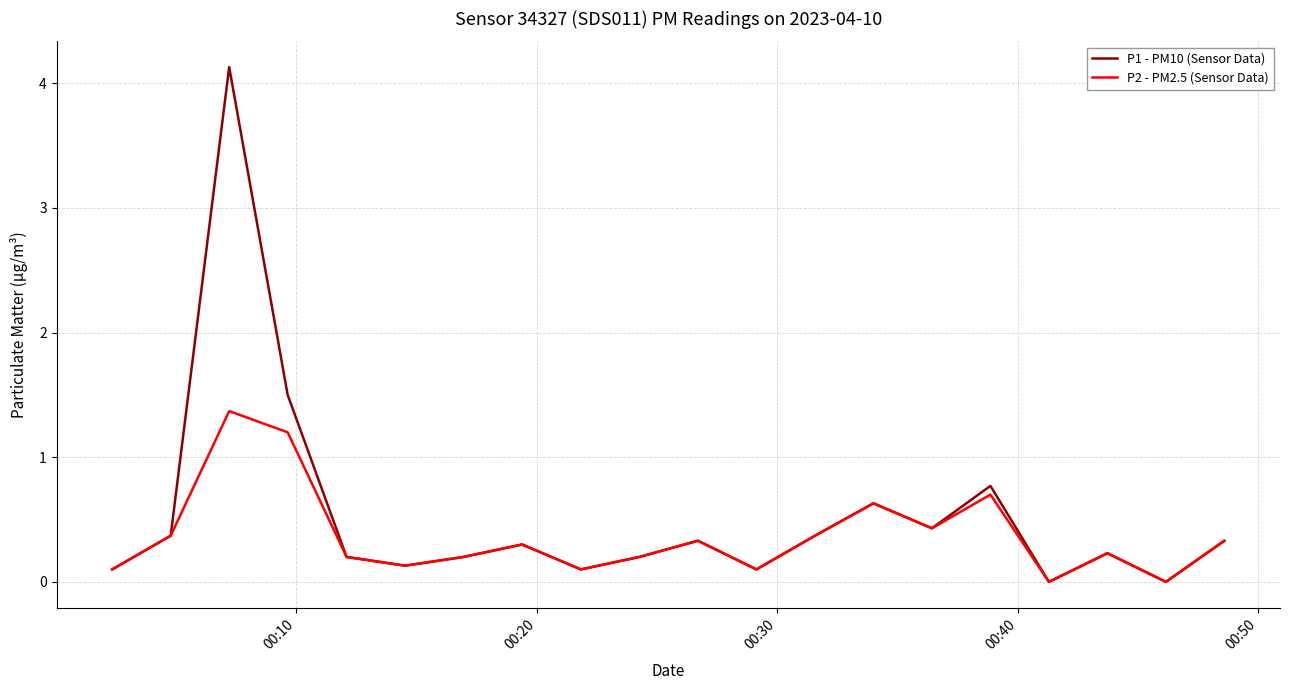

What is the maximum value for P2 - PM2.5 (Sensor Data)?

1.4